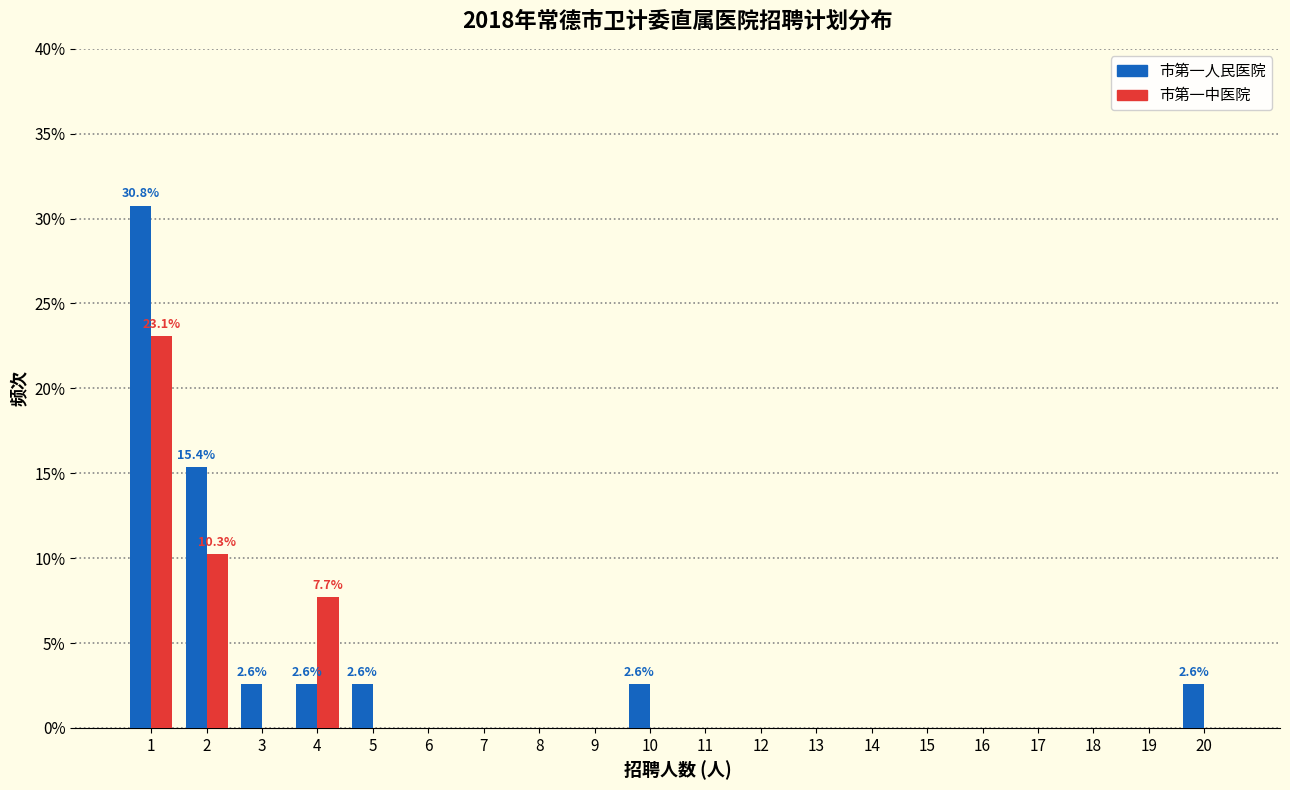

What is the sum of all 市第一中医院 values?

41.0